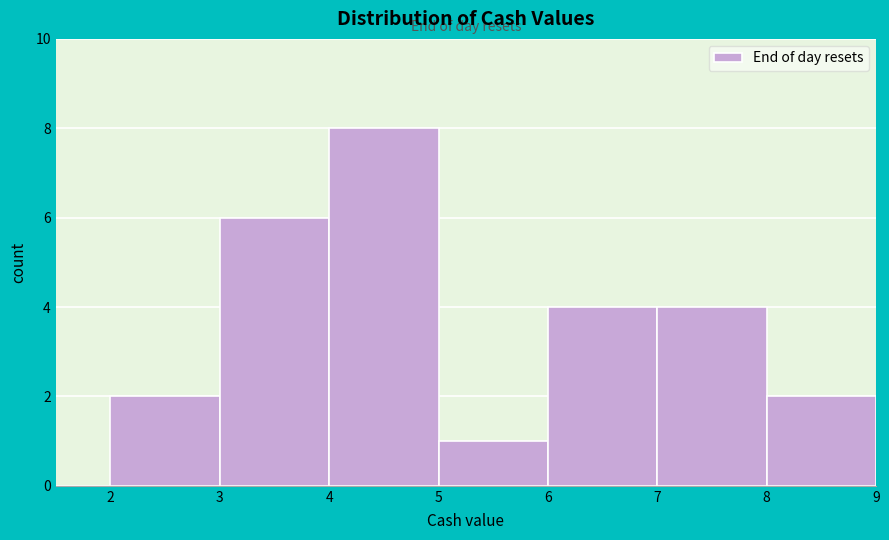

How tall is the bar that spans 4 to 5 on the x-axis? The values are not printed on the chart, so give them approximately, as read against the axis.

8